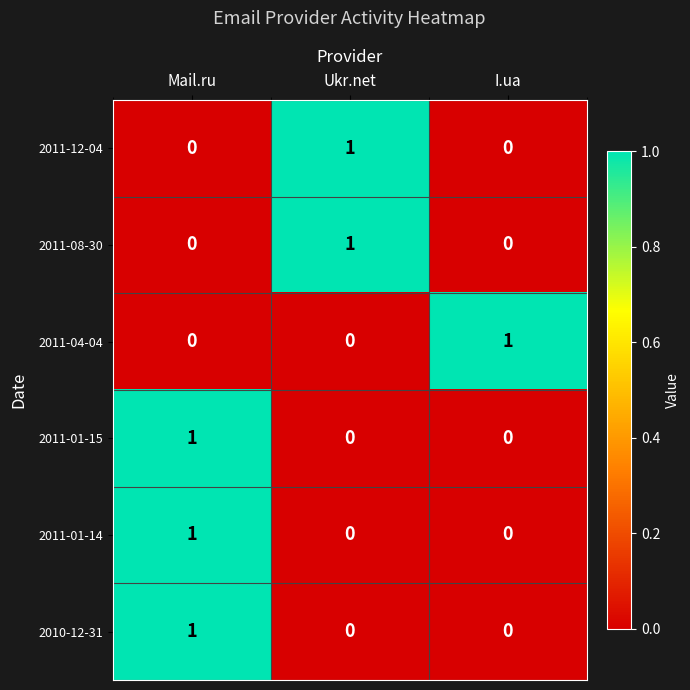

At which label does 2011-01-14 reach its peak?

Mail.ru